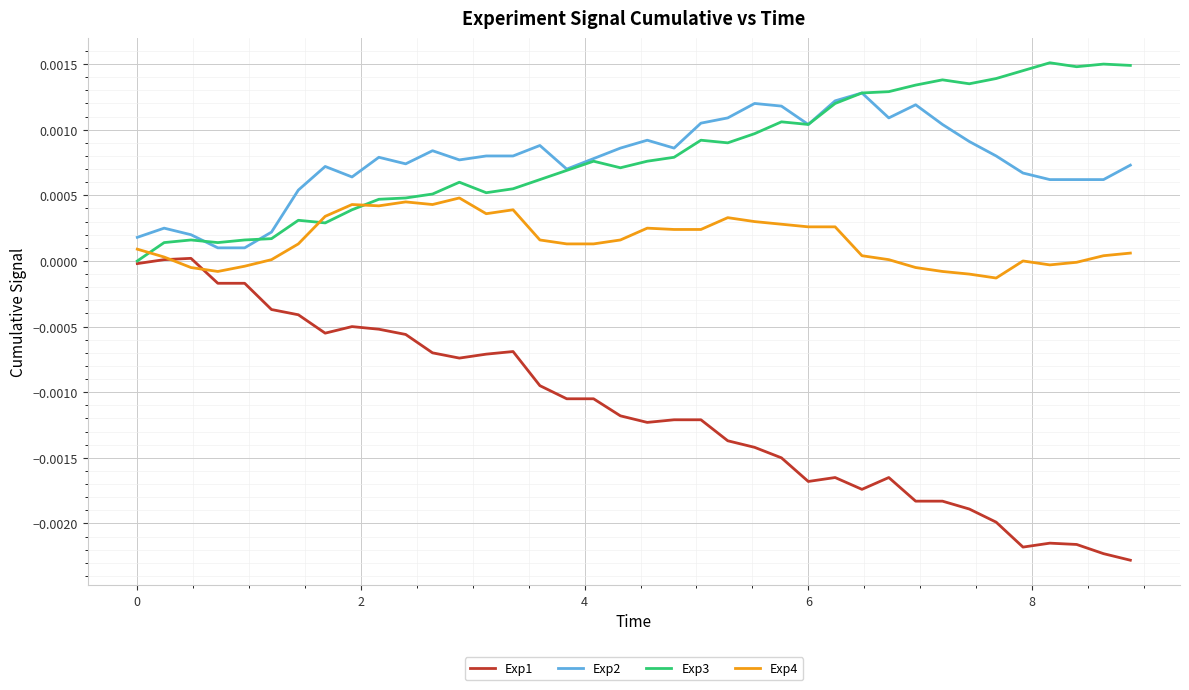

List the series in order of their peak value, highest first.

Exp3, Exp2, Exp4, Exp1